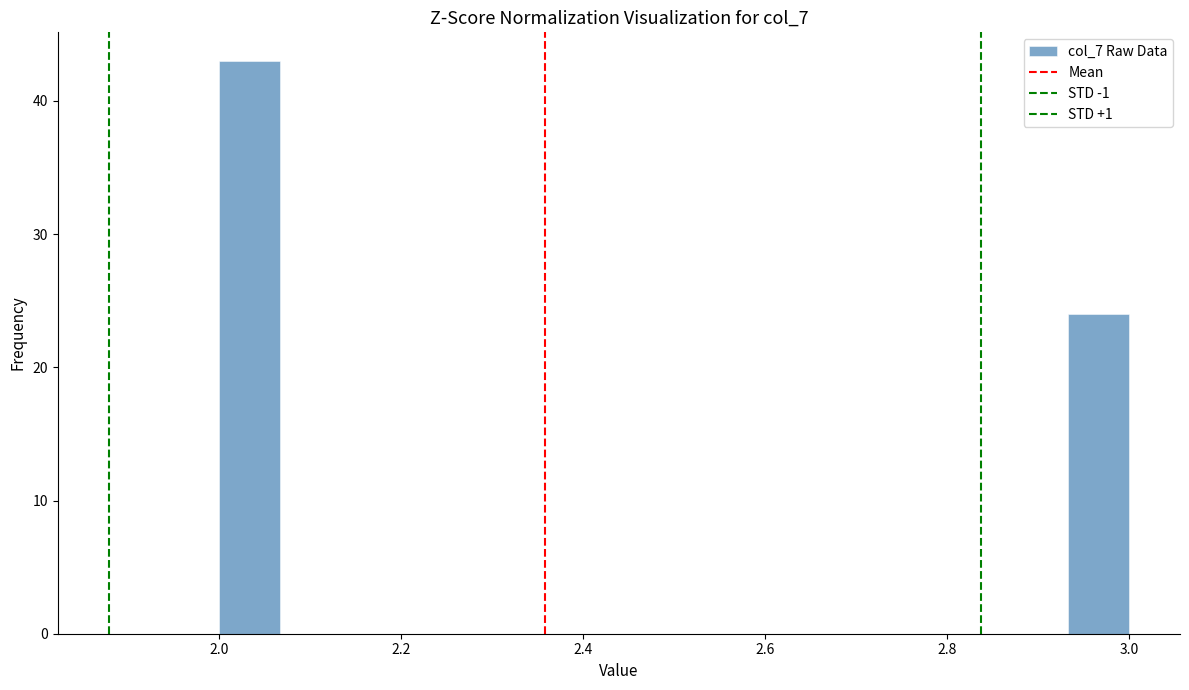

Around what value on the x-axis is the tallest bar? Give the approximate position of its centre, as read against the axis.

2.04